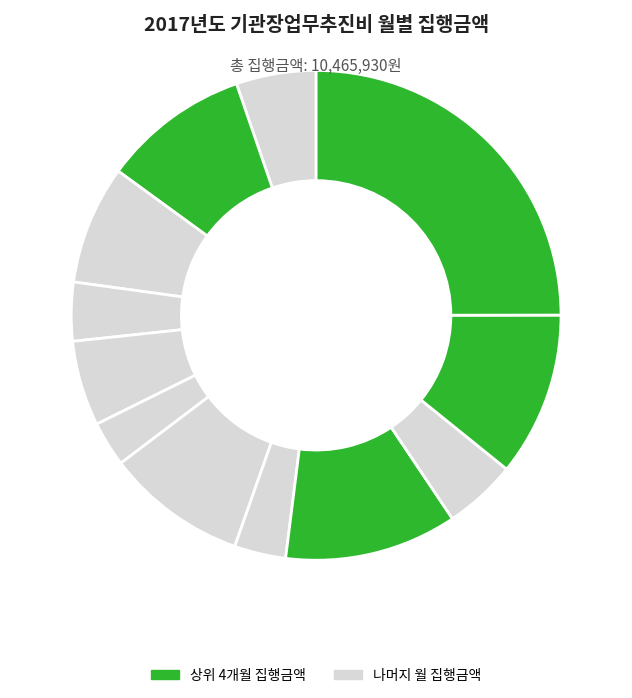

Is it true that 4월 is 18% of the pie?

False